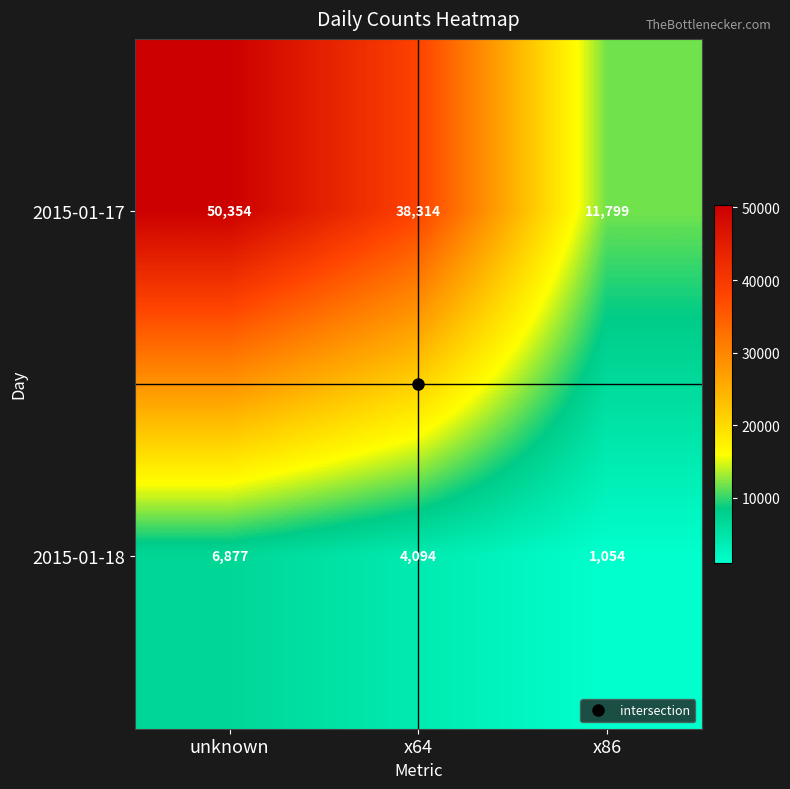

List the series in order of their peak value, lowest first.

2015-01-18, 2015-01-17